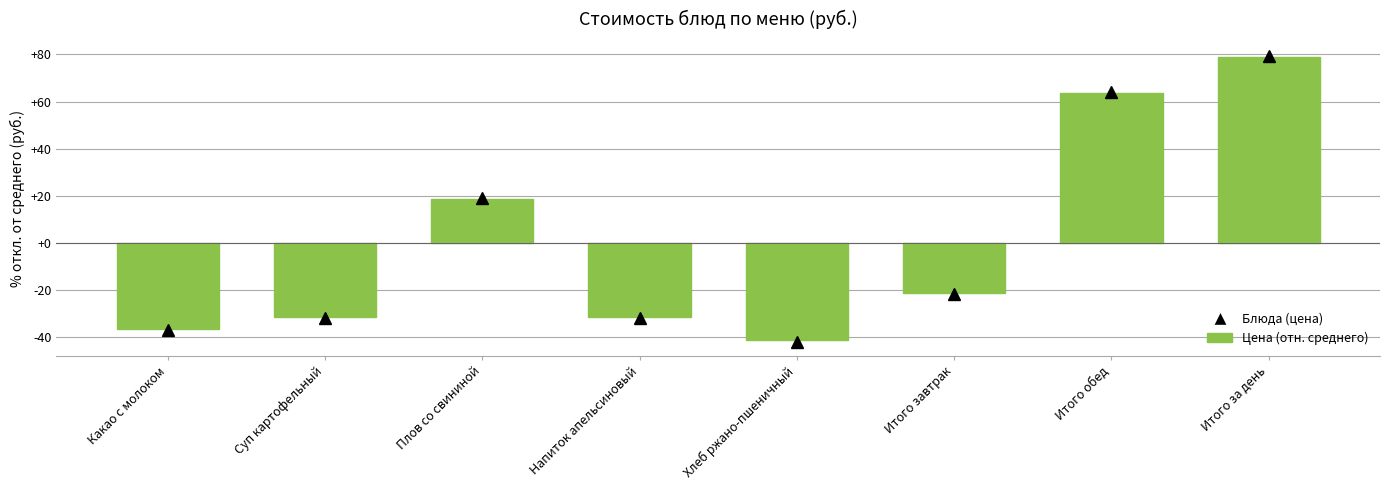

How many bars are there in total?

8